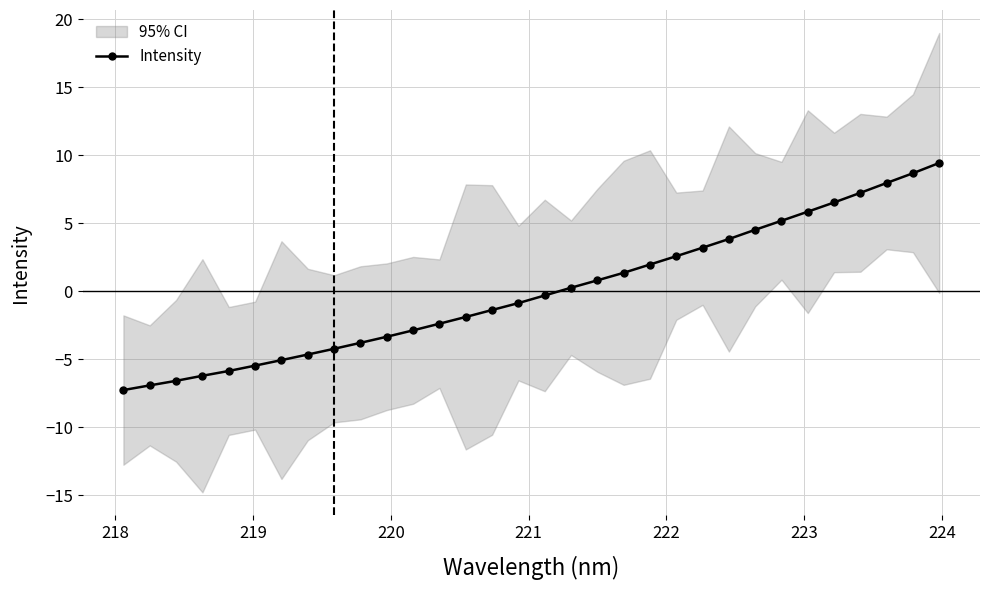

How many positive values are there?

15